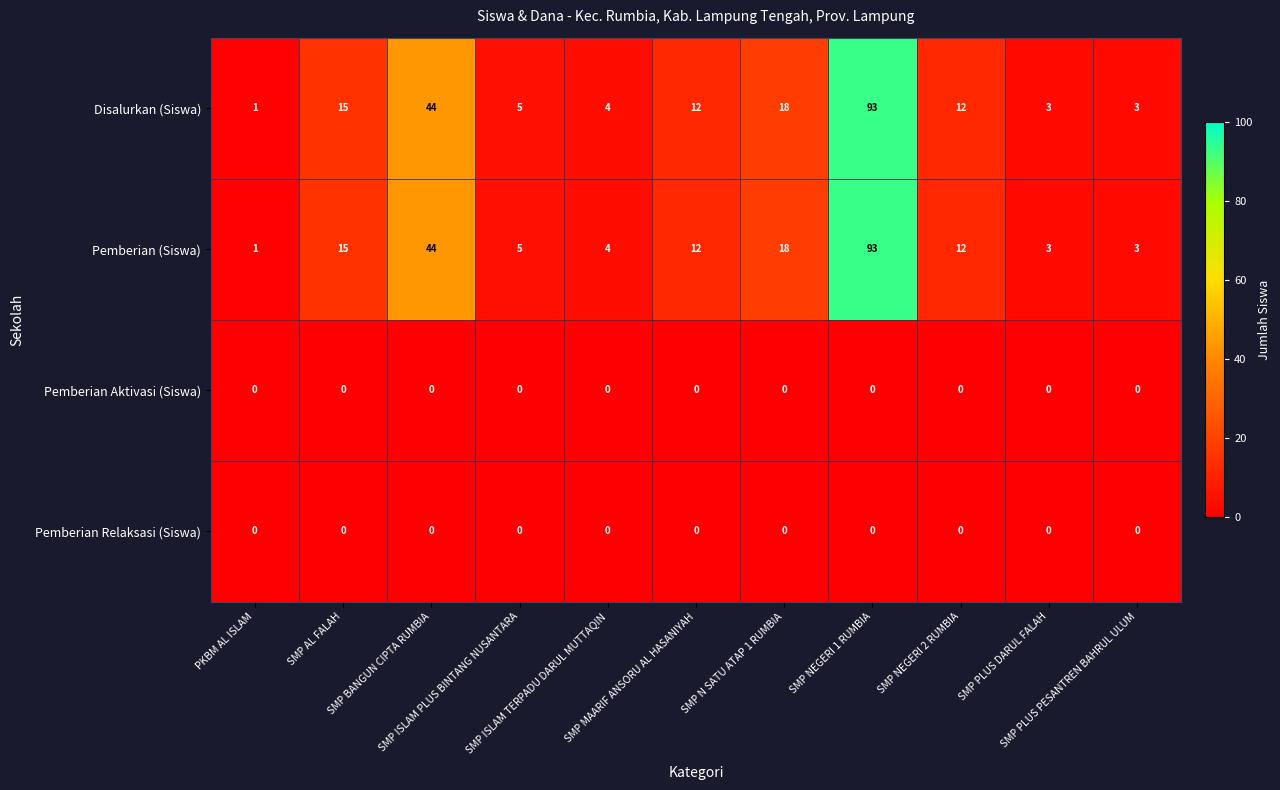

What is the average value of the Disalurkan (Siswa) series?

19